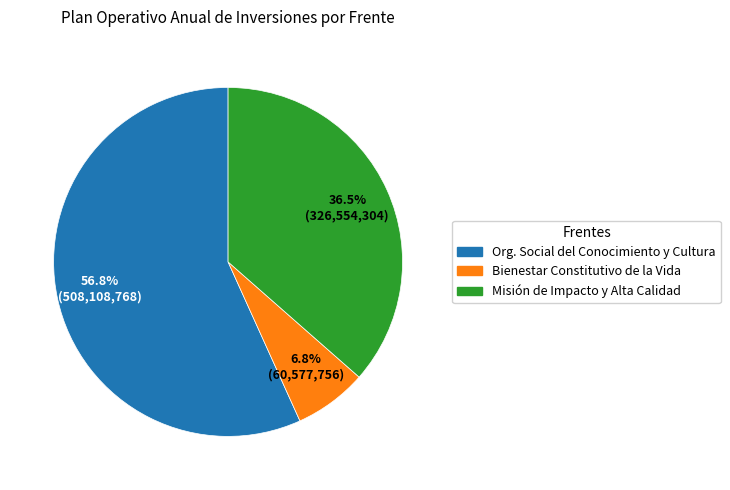

Which has a higher value, Bienestar Constitutivo de la Vida or Org. Social del Conocimiento y Cultura?

Org. Social del Conocimiento y Cultura